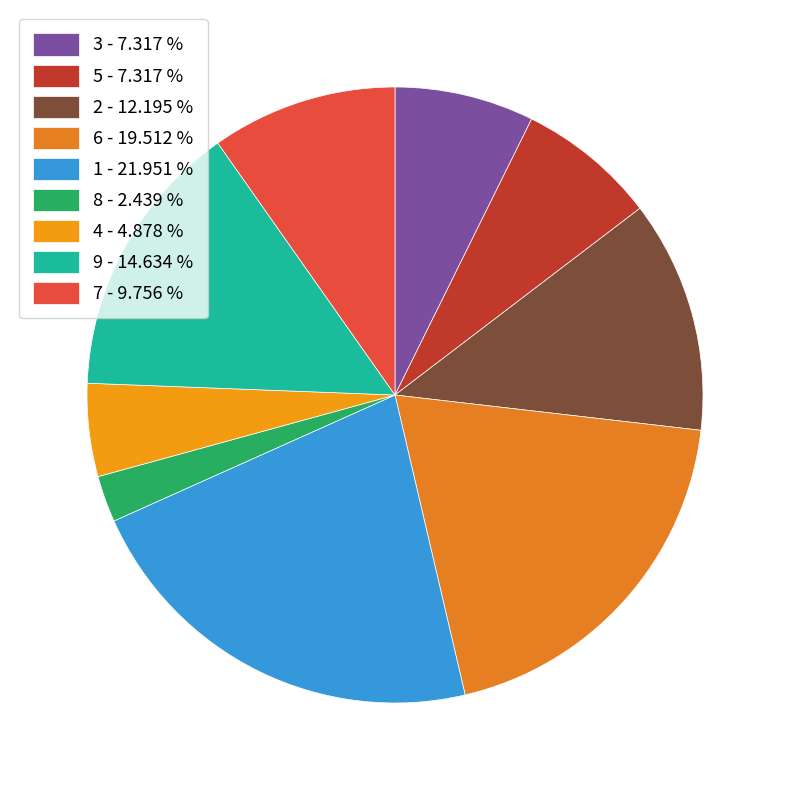

What percentage is the 4 slice, to the nearest percent?

5%